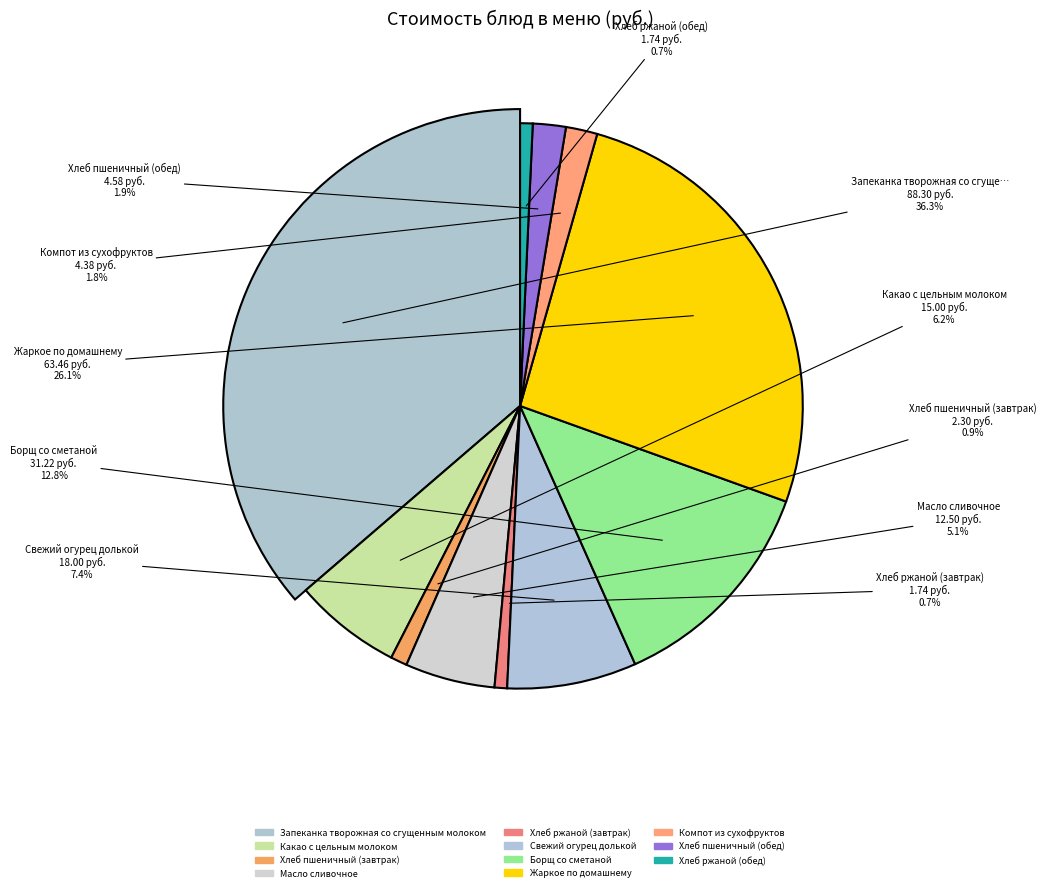

Which slice is the largest?

Запеканка творожная со сгущенным молоком